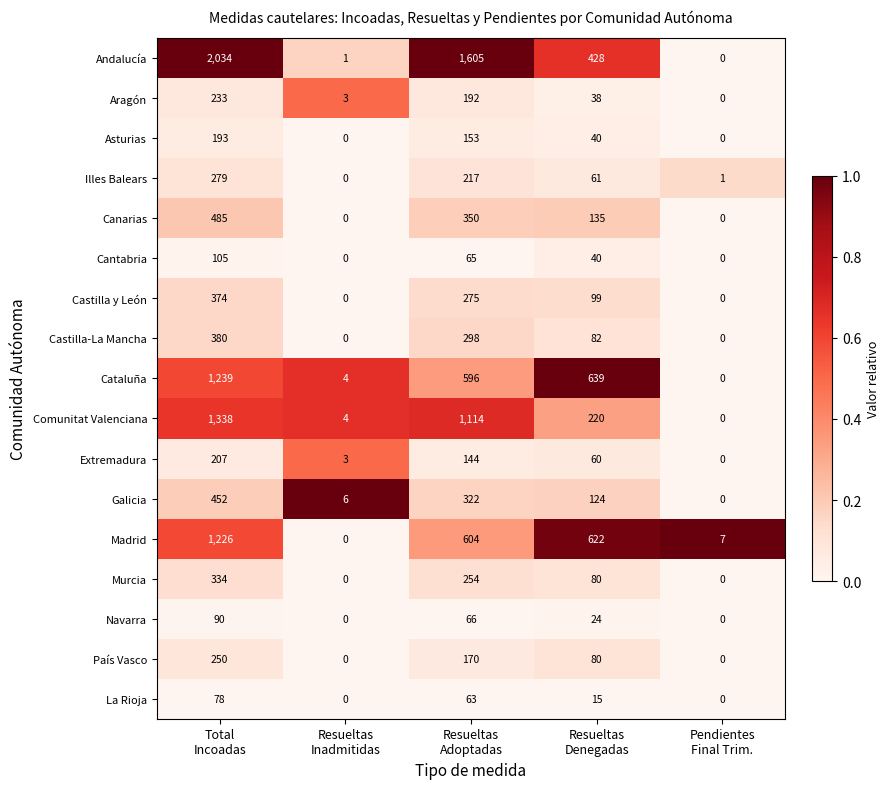

How many values in Cantabria are above zero?

3